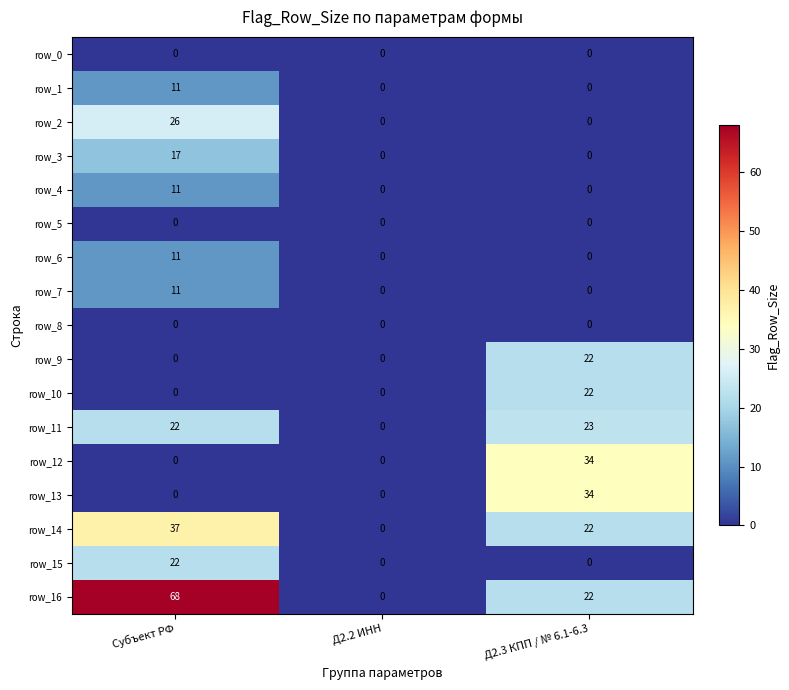

How many row_3 values are between 0 and 17?

3